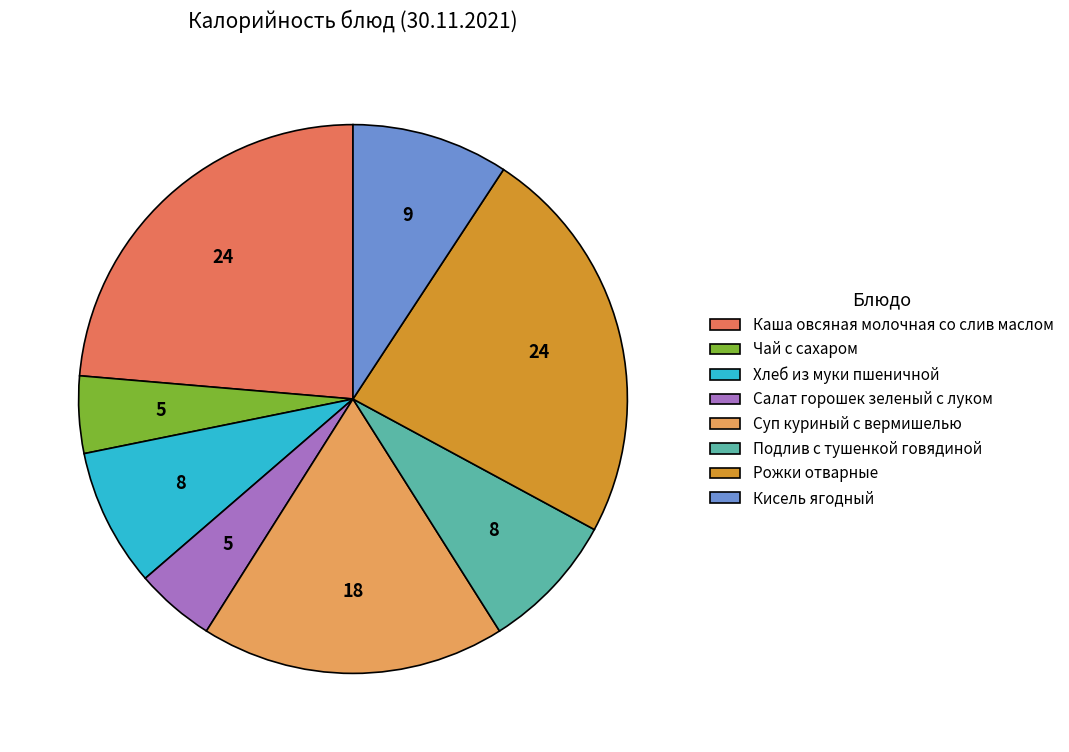

True or false: Хлеб из муки пшеничной accounts for 18% of the total.

False